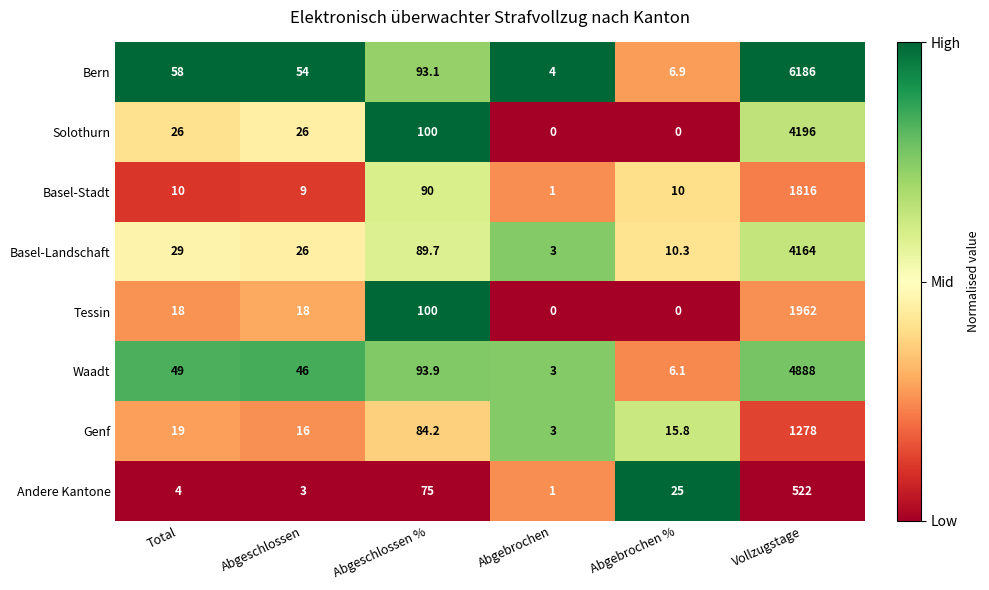

Which series has the largest total across all categories?

Bern